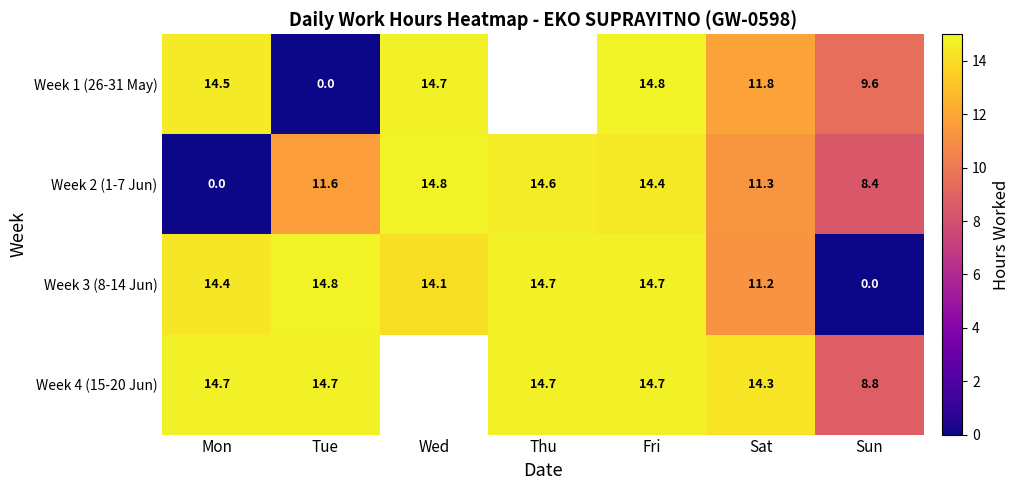

What is the difference between the maximum and minimum values in the Week 2 (1-7 Jun) series?

14.8